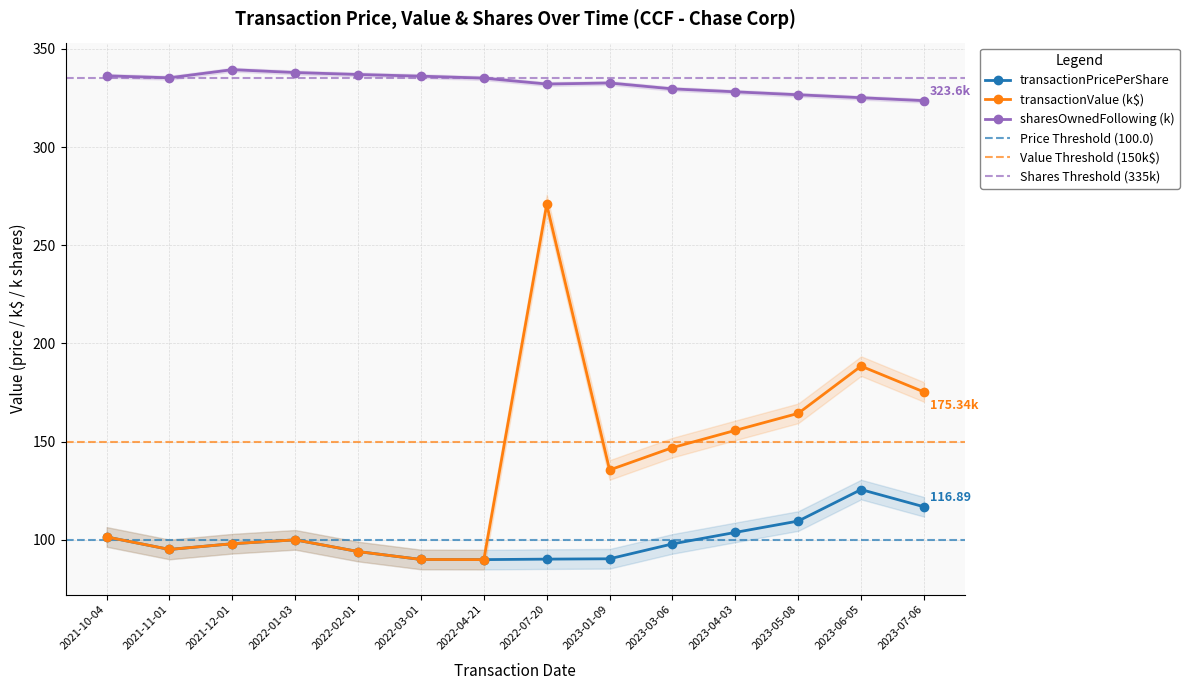

Is the value of transactionPricePerShare at 2021-10-04 greater than the value of sharesOwnedFollowingTransaction at 2022-01-03?

No